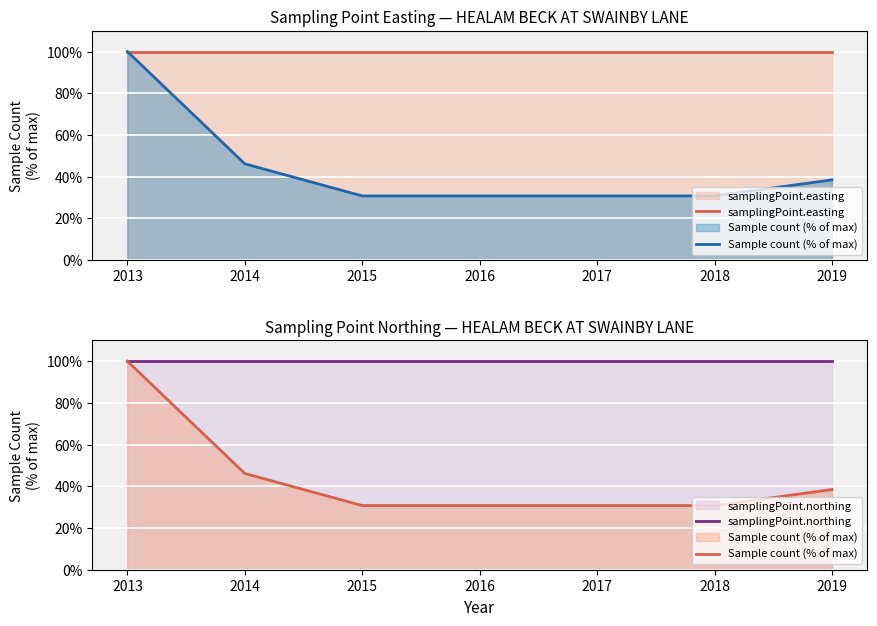

Reading left to right, transcribe all the data shown in this chart.

samplingPoint.easting: 100.0	100.0	100.0	100.0	100.0	100.0	100.0
Sample count (% of max): 100.0	46.2	30.8	30.8	30.8	30.8	38.5
samplingPoint.northing: 100.0	100.0	100.0	100.0	100.0	100.0	100.0